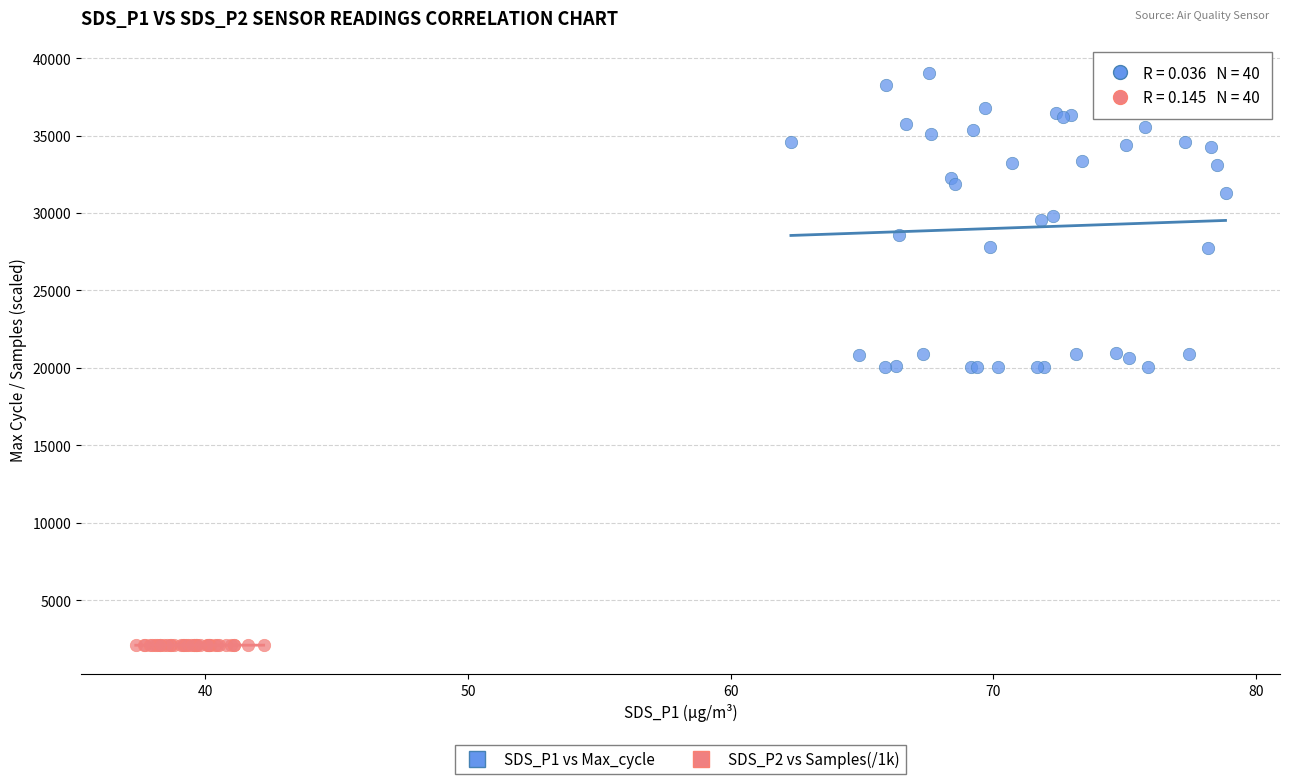

Which series reaches the maximum Y coordinate?

SDS_P1 vs Max_cycle